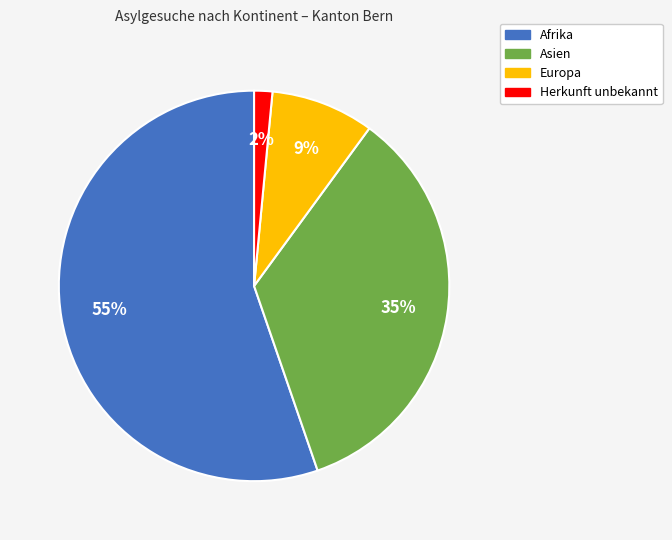

To the nearest percent, what is the average slice percentage?

25%